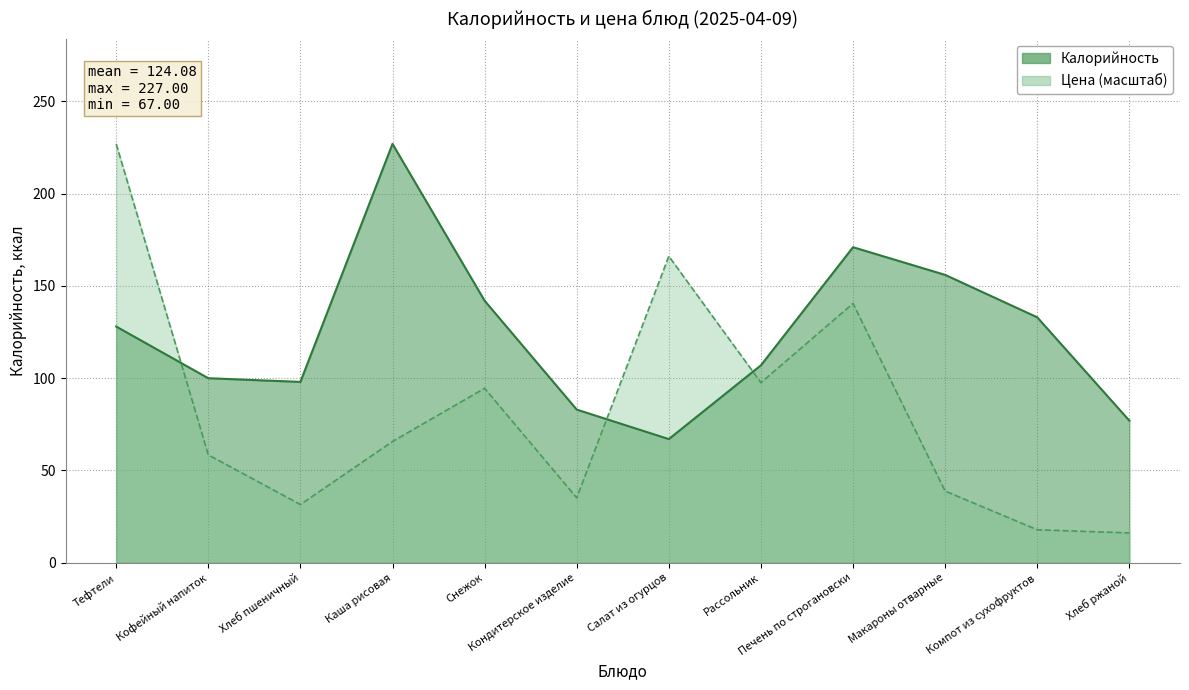

Rank the series by their maximum value, from lowest to highest.

Калорийность, Цена